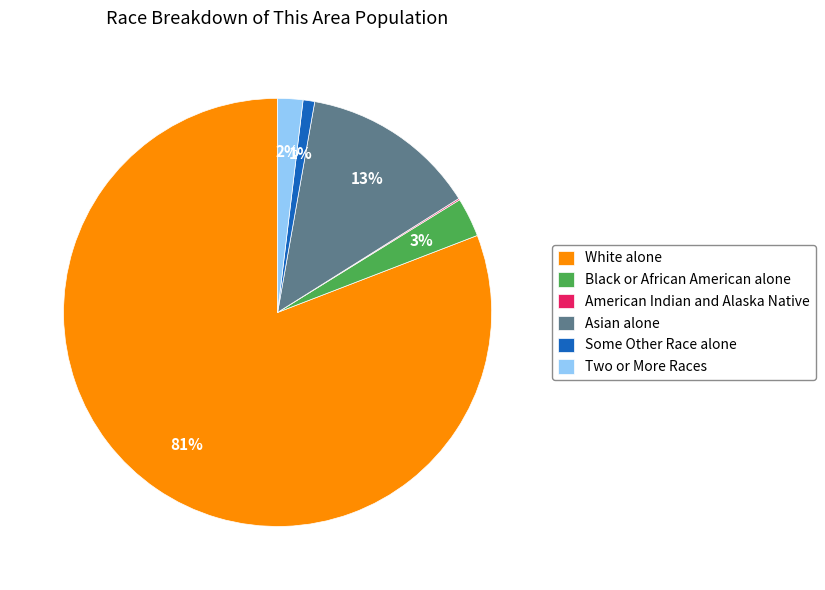

To the nearest percent, what percentage of the pie is White alone?

81%